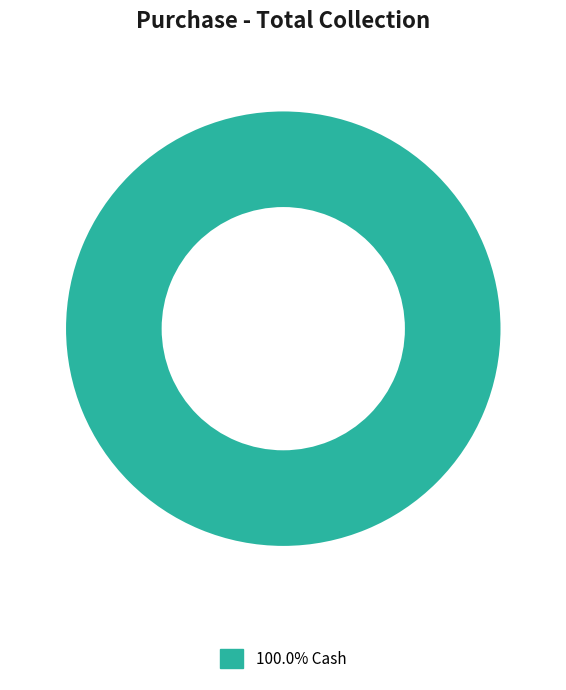

Is there a majority slice in this chart?

Yes